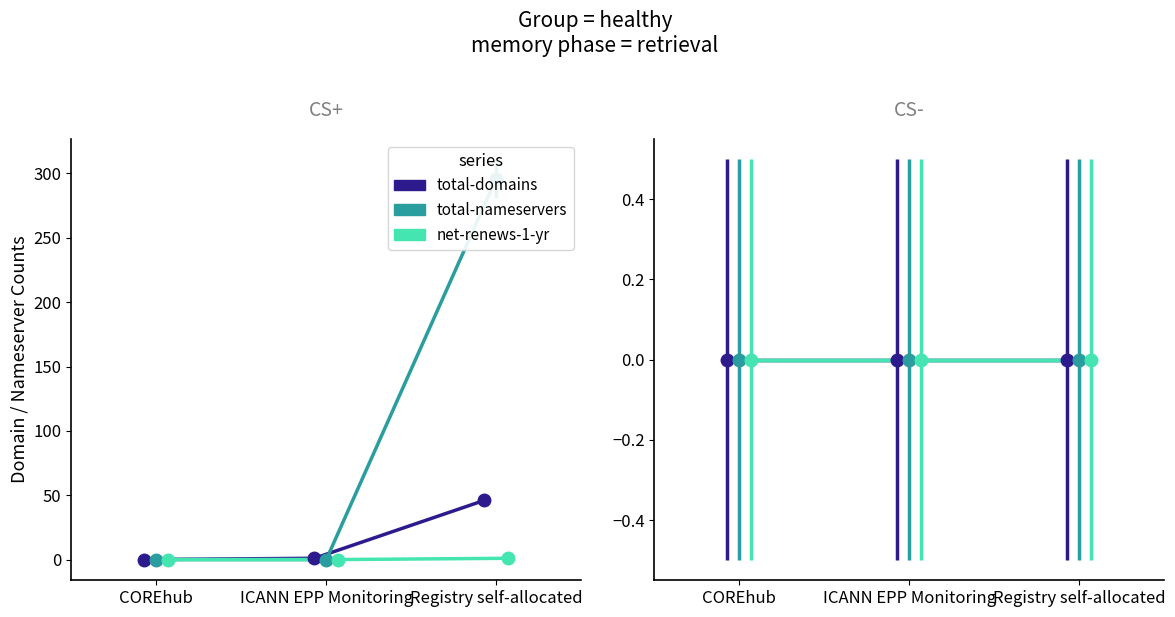

How many data points in total-domains are above 1?

1